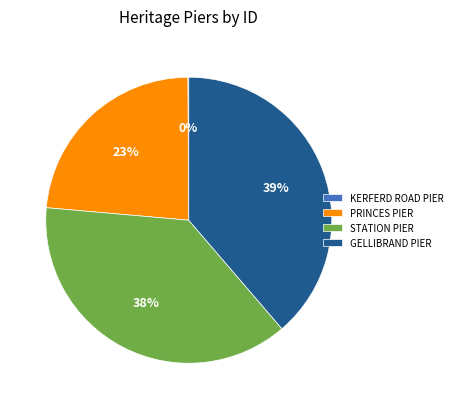

Is the sum of GELLIBRAND PIER and STATION PIER greater than half?

Yes